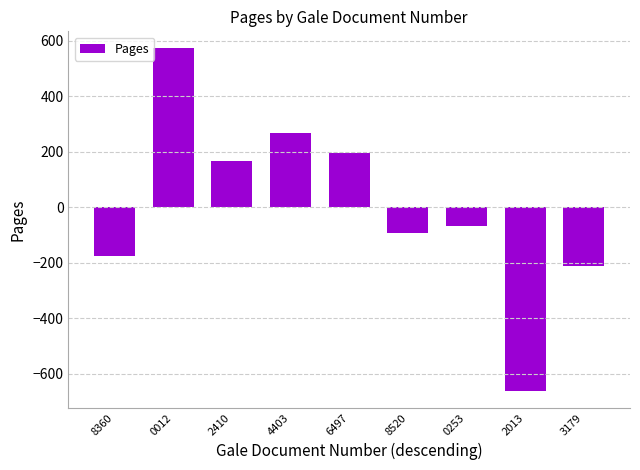

What is the label of the 9th bar from the right?

8360